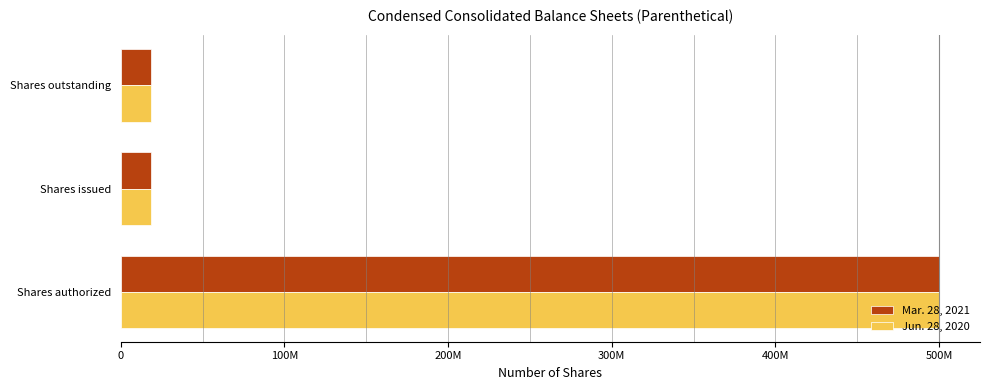

What are all the series names shown in the legend?

Mar. 28, 2021, Jun. 28, 2020